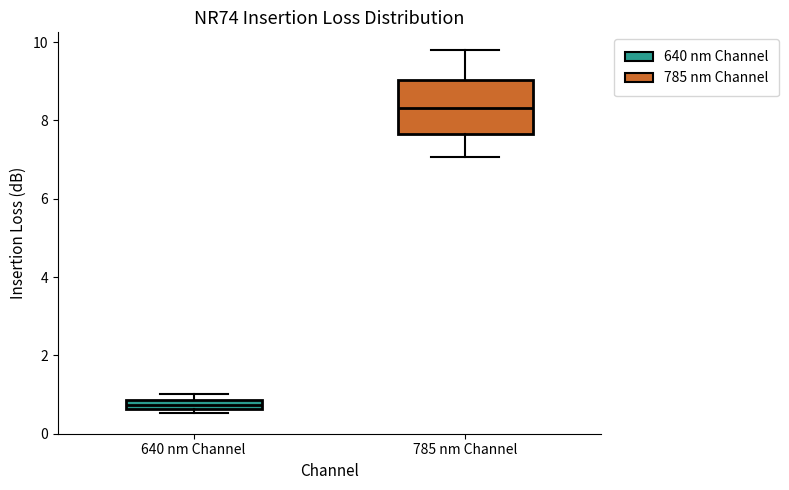

Which box has the highest median line?

785 nm Channel